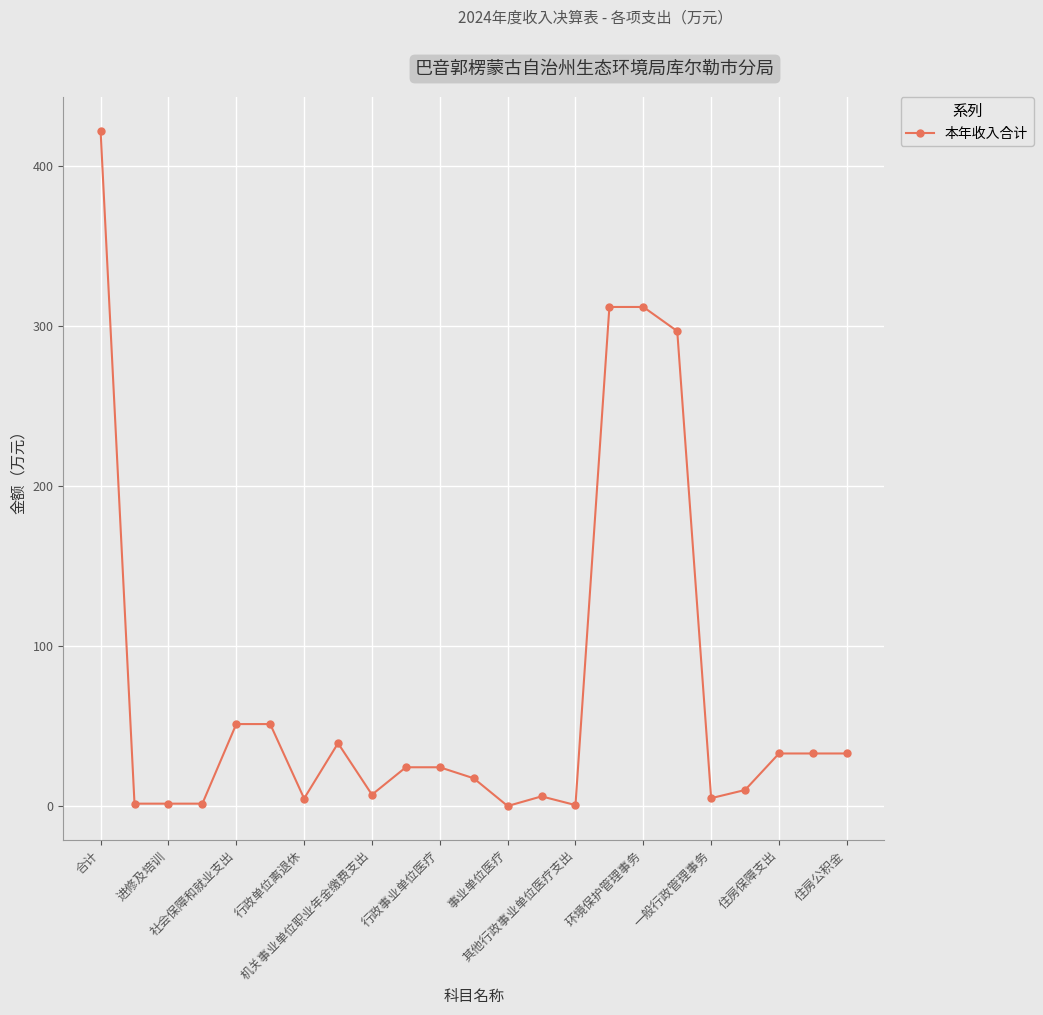

What is the difference between the maximum and minimum values?

422.2